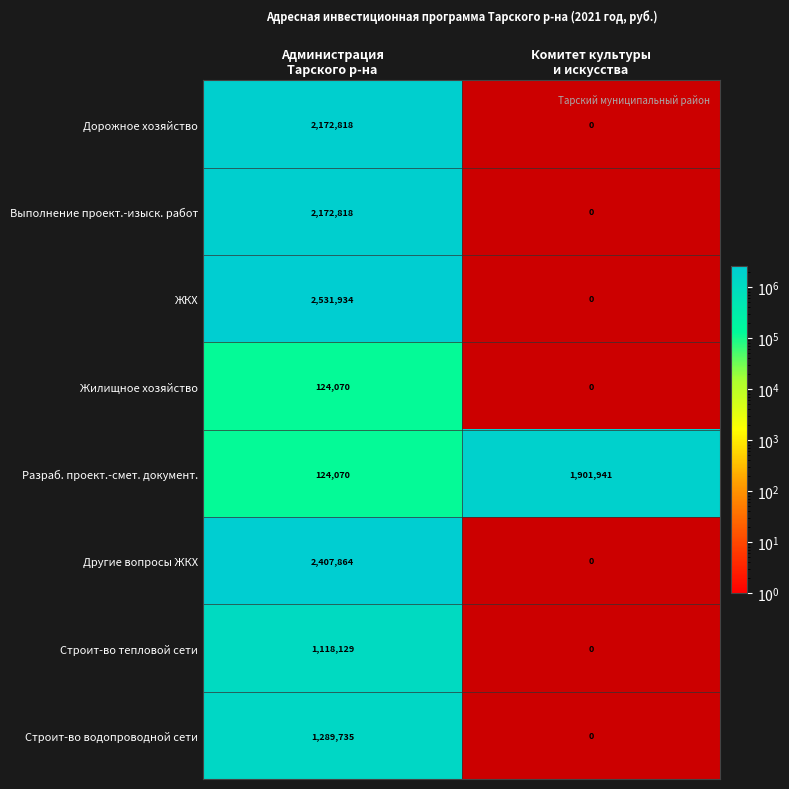

What is the average value of the Строит-во тепловой сети series?

559064.7